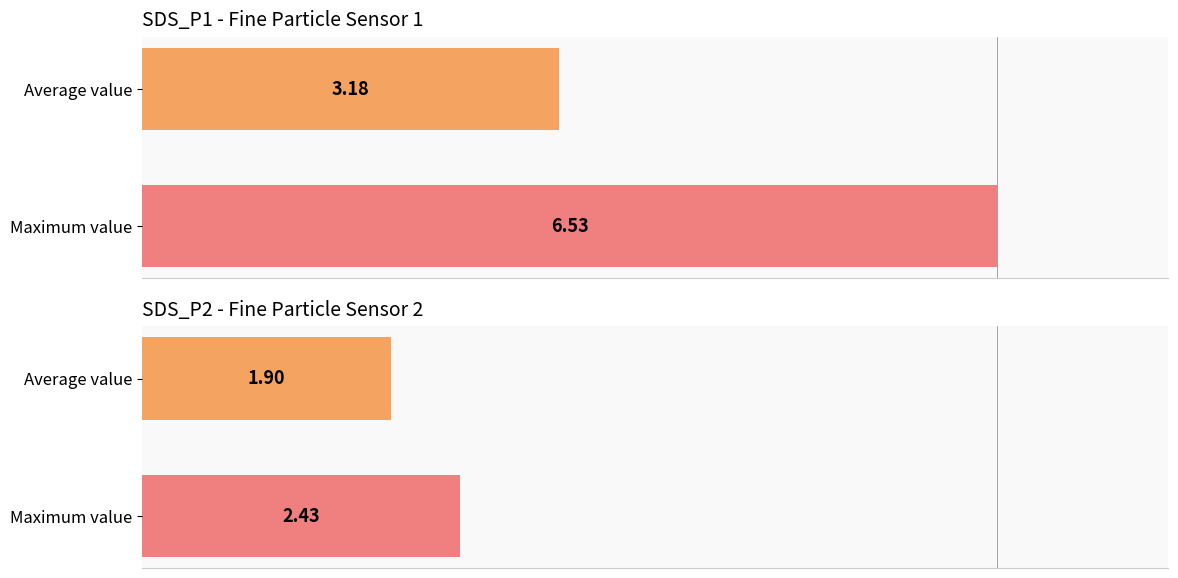

What are all the series names shown in the legend?

SDS_P1, SDS_P2